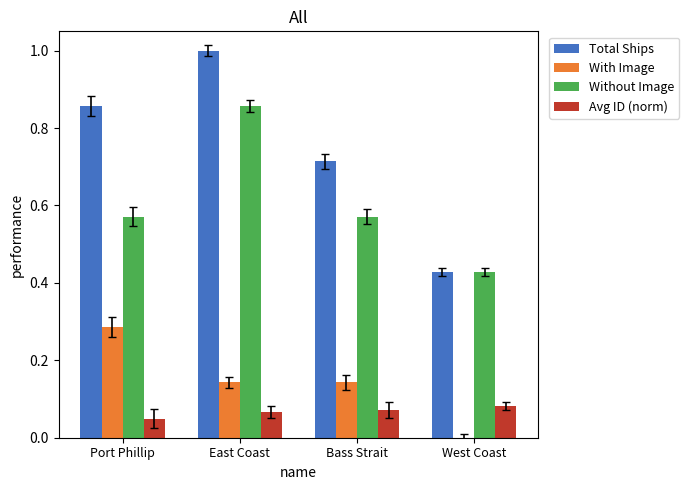

What is the highest value of the Total Ships series?

1.0